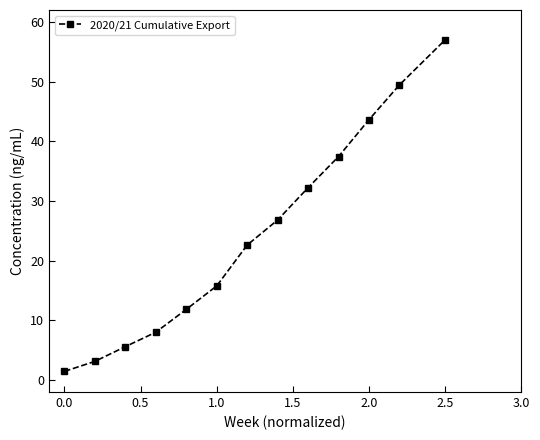

What is the value of the 13th point from the left?

57.0